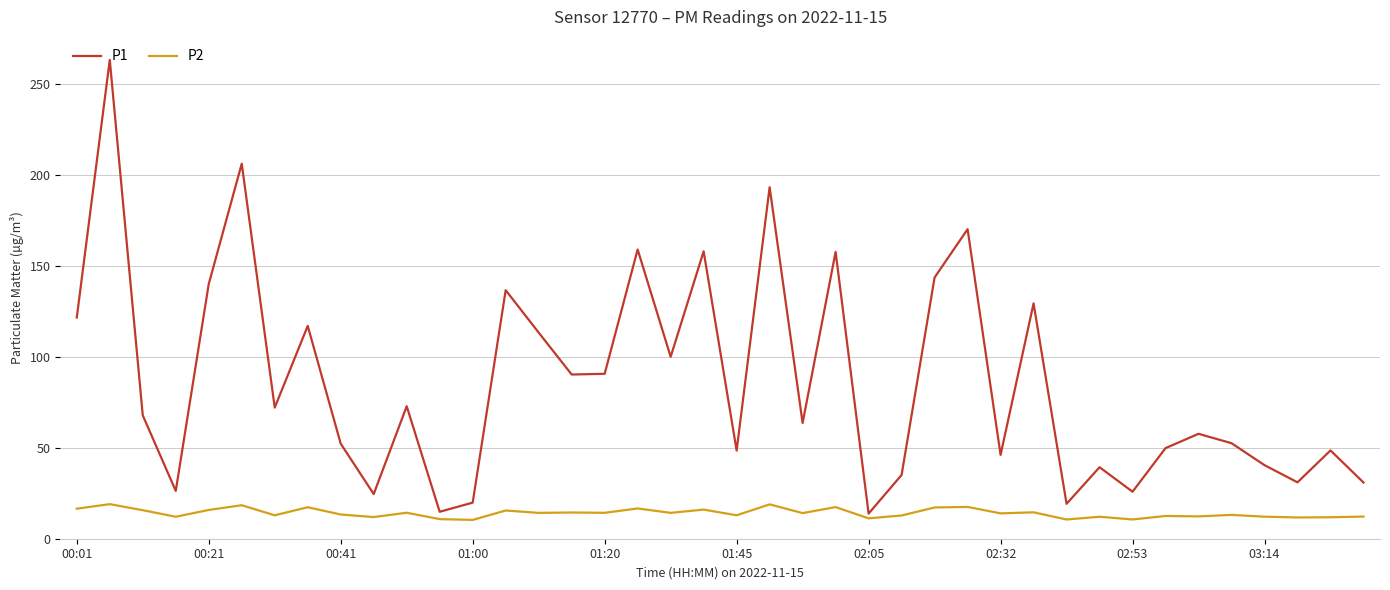

Rank the series by their maximum value, from lowest to highest.

P2, P1